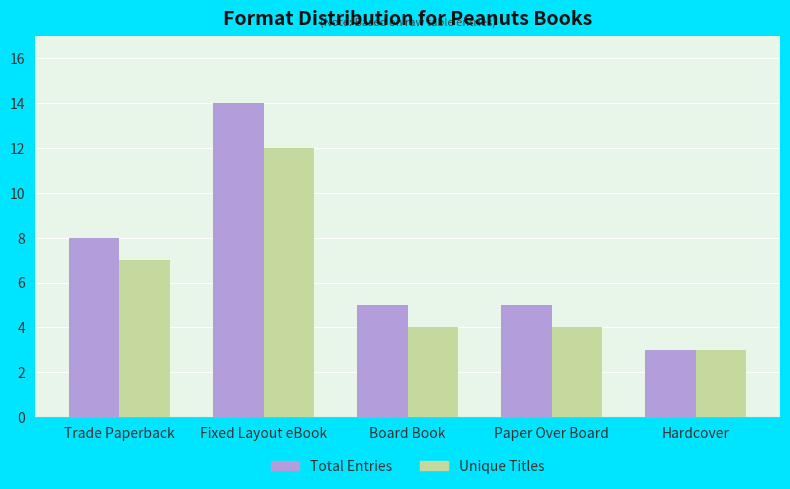

At which label does Unique Titles first exceed 4?

Trade Paperback